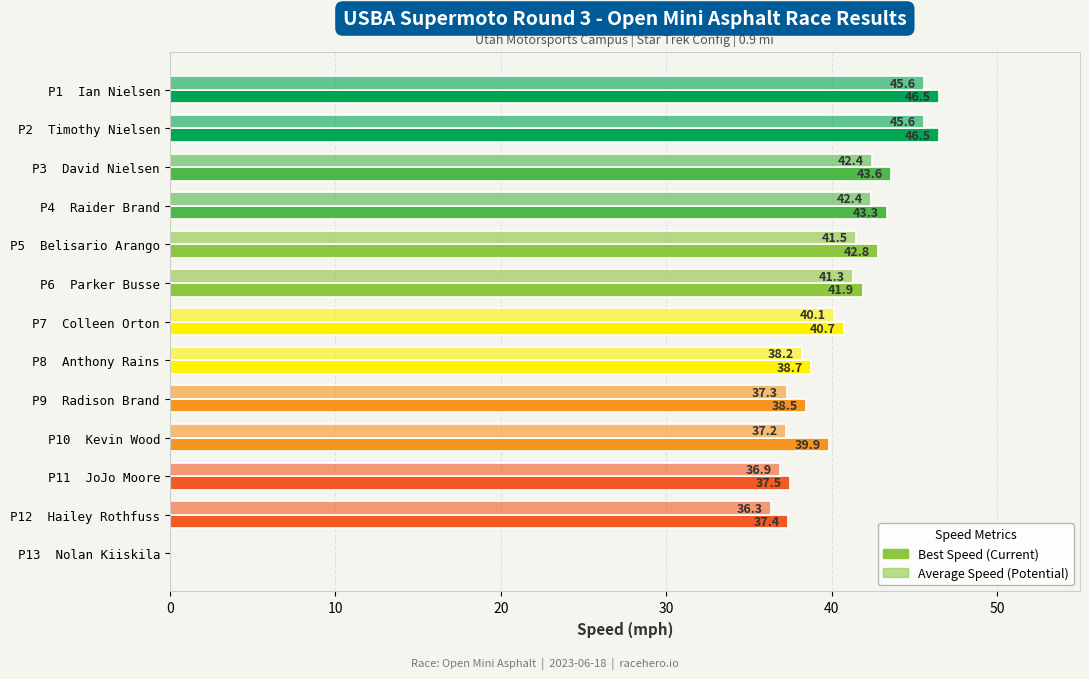

Count the number of categories in the chart.

13